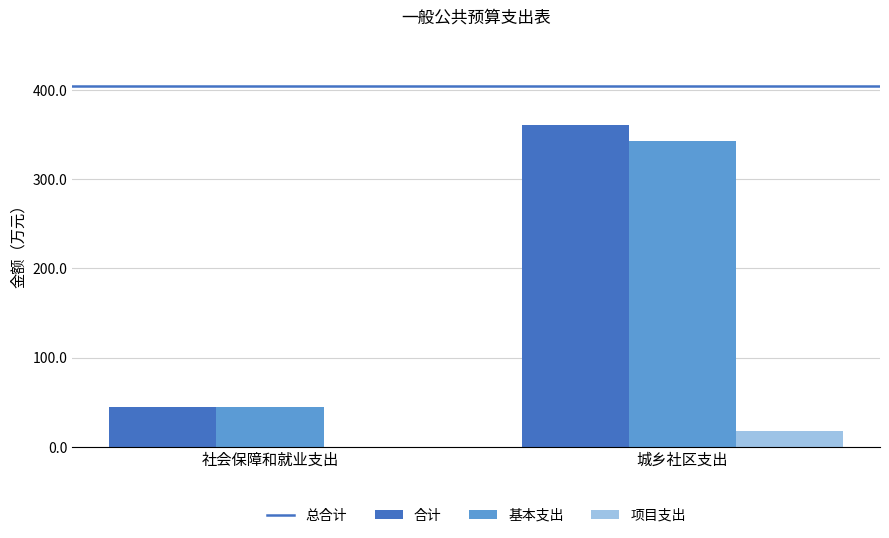

True or false: 基本支出 has a value of 526.8 at 城乡社区支出.

False